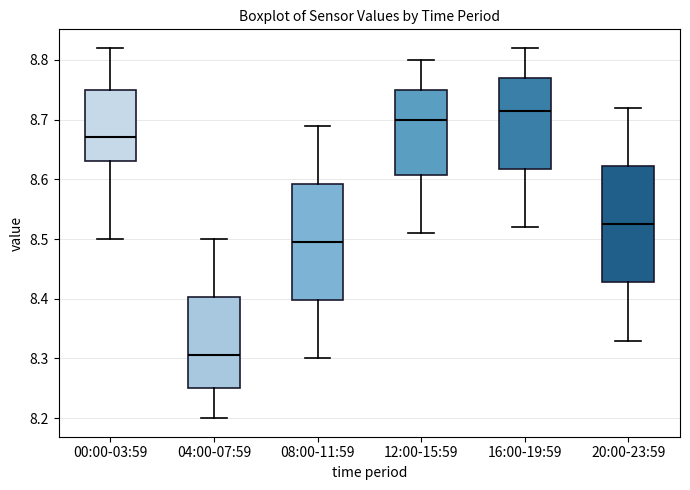

Where is the upper edge of the box for 20:00-23:59 on the y-axis? The values are not printed on the chart, so give them approximately, as read against the axis.

8.62